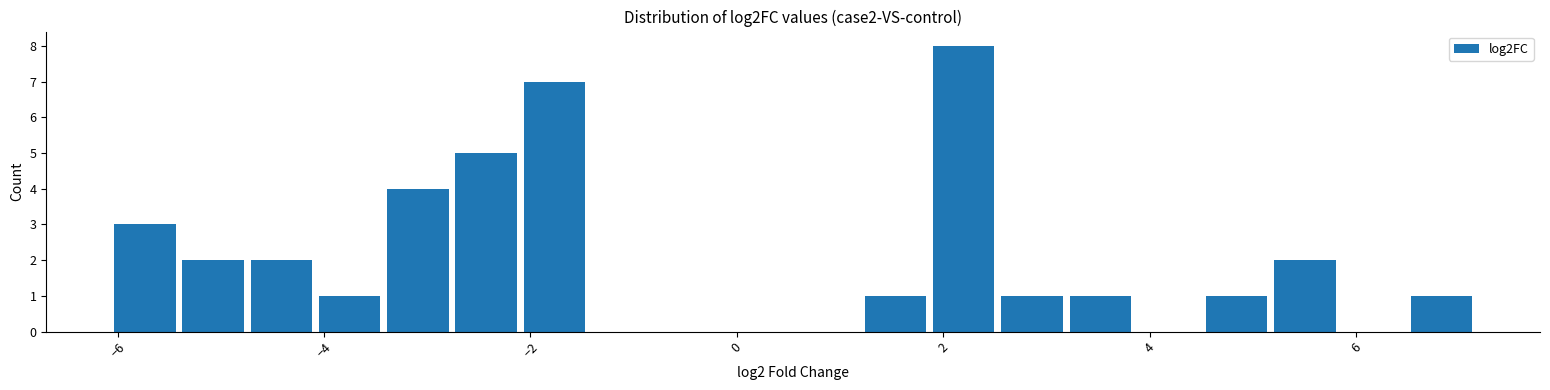

Around what value on the x-axis is the tallest bar? Give the approximate position of its centre, as read against the axis.

2.2